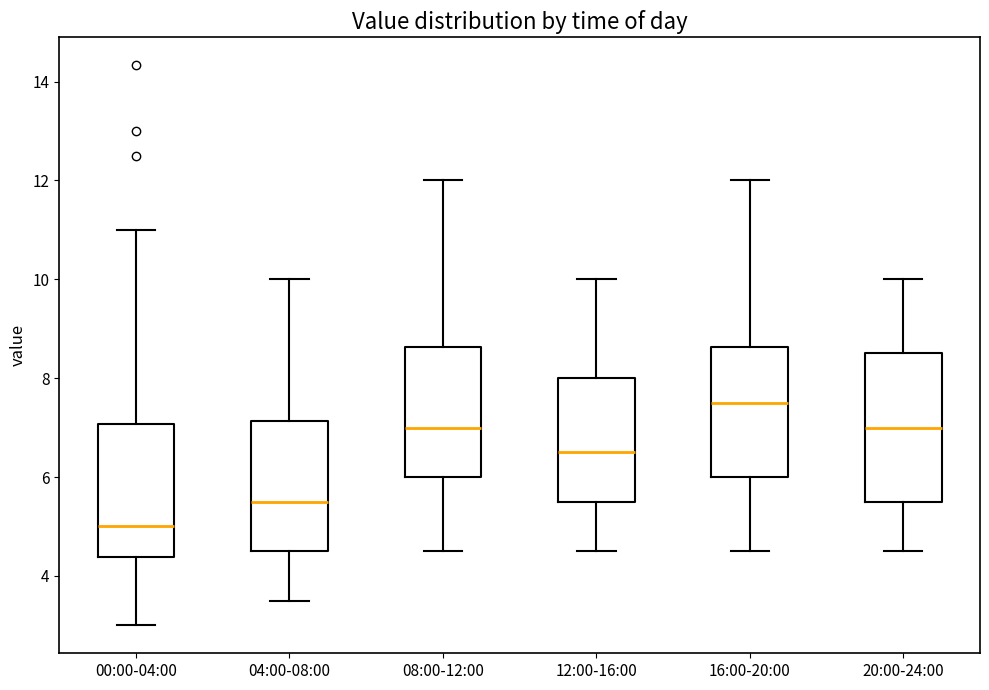

Reading left to right, read every box against the y-axis: the position of its median line, the range the box covers, and the ends of its whiskers. The values are not printed on the chart, so give them approximately, as read against the axis.

00:00-04:00: median 5.0, box 4.4 to 7.0, whiskers 3.0 to 11.0
04:00-08:00: median 5.6, box 4.6 to 7.2, whiskers 3.6 to 10.0
08:00-12:00: median 7.0, box 6.0 to 8.6, whiskers 4.6 to 12.0
12:00-16:00: median 6.6, box 5.6 to 8.0, whiskers 4.6 to 10.0
16:00-20:00: median 7.6, box 6.0 to 8.6, whiskers 4.6 to 12.0
20:00-24:00: median 7.0, box 5.6 to 8.6, whiskers 4.6 to 10.0